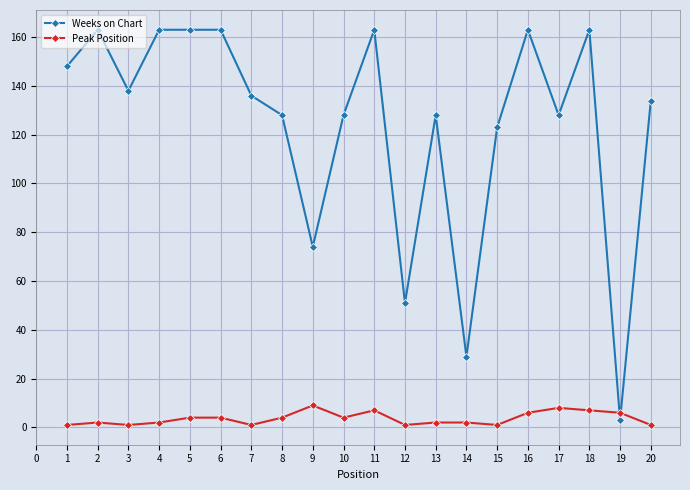

What is the difference between the highest and lowest values at 7?

135